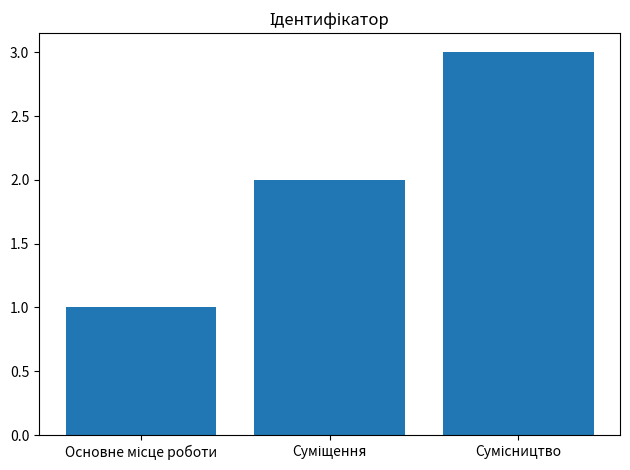

How many values are between 1 and 3?

3